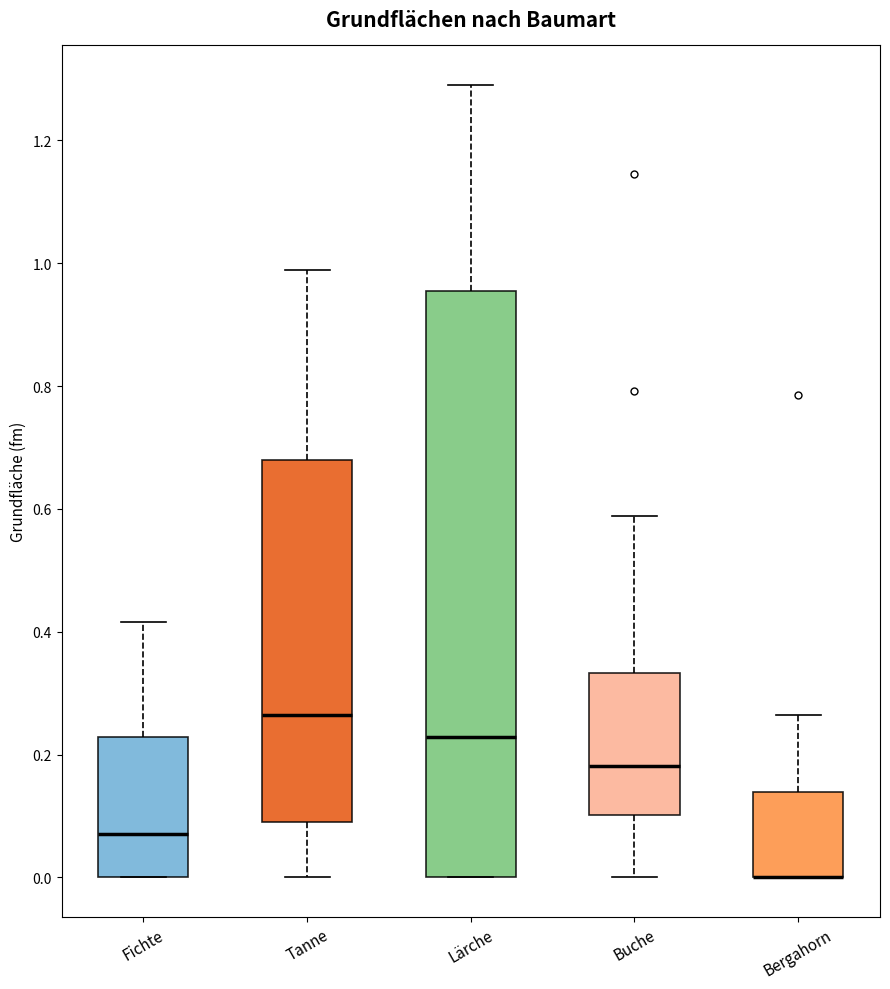

Reading left to right, transcribe this box plot: for each box, give where its median line is, the range the box spans, and where its two whiskers end, as read against the y-axis. The values are not printed on the chart, so give them approximately, as read against the axis.

Fichte: median 0.08, box 0.00 to 0.22, whiskers 0.00 to 0.42
Tanne: median 0.26, box 0.10 to 0.68, whiskers 0.00 to 0.98
Lärche: median 0.22, box 0.00 to 0.96, whiskers 0.00 to 1.30
Buche: median 0.18, box 0.10 to 0.34, whiskers 0.00 to 0.58
Bergahorn: median 0.00 (drawn on the box's lower edge), box 0.00 to 0.14, whiskers 0.00 to 0.26